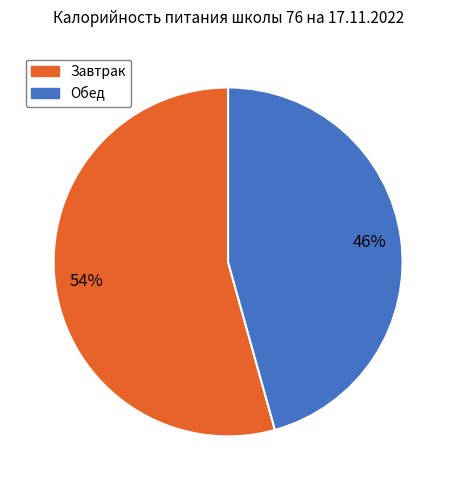

To the nearest percent, what is the average slice percentage?

50%